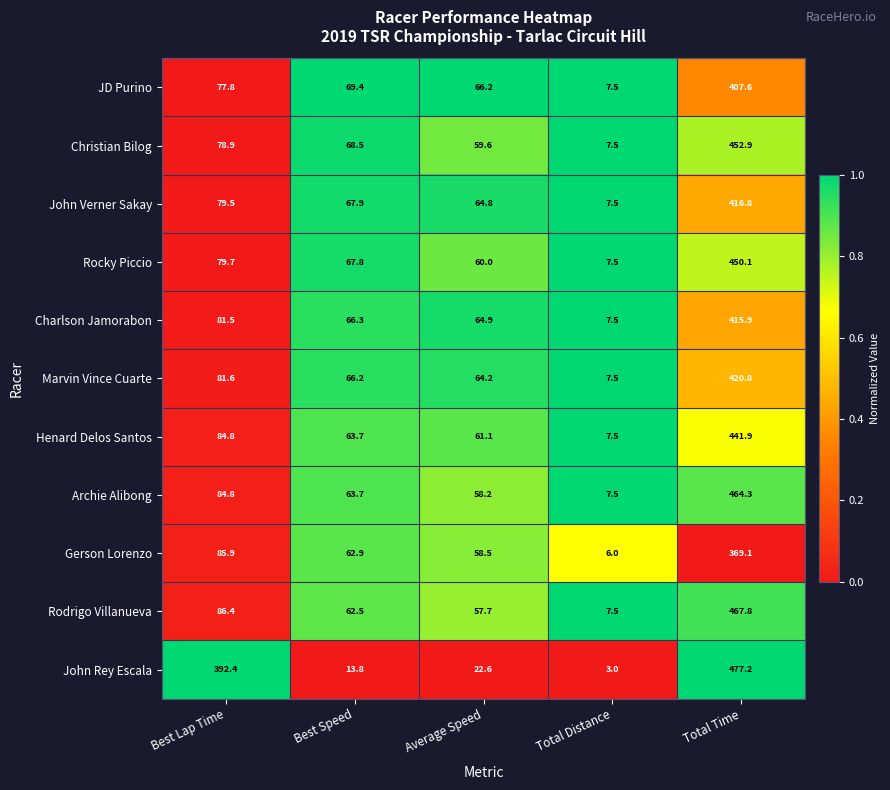

Which label corresponds to the largest value in the chart?

Total Time